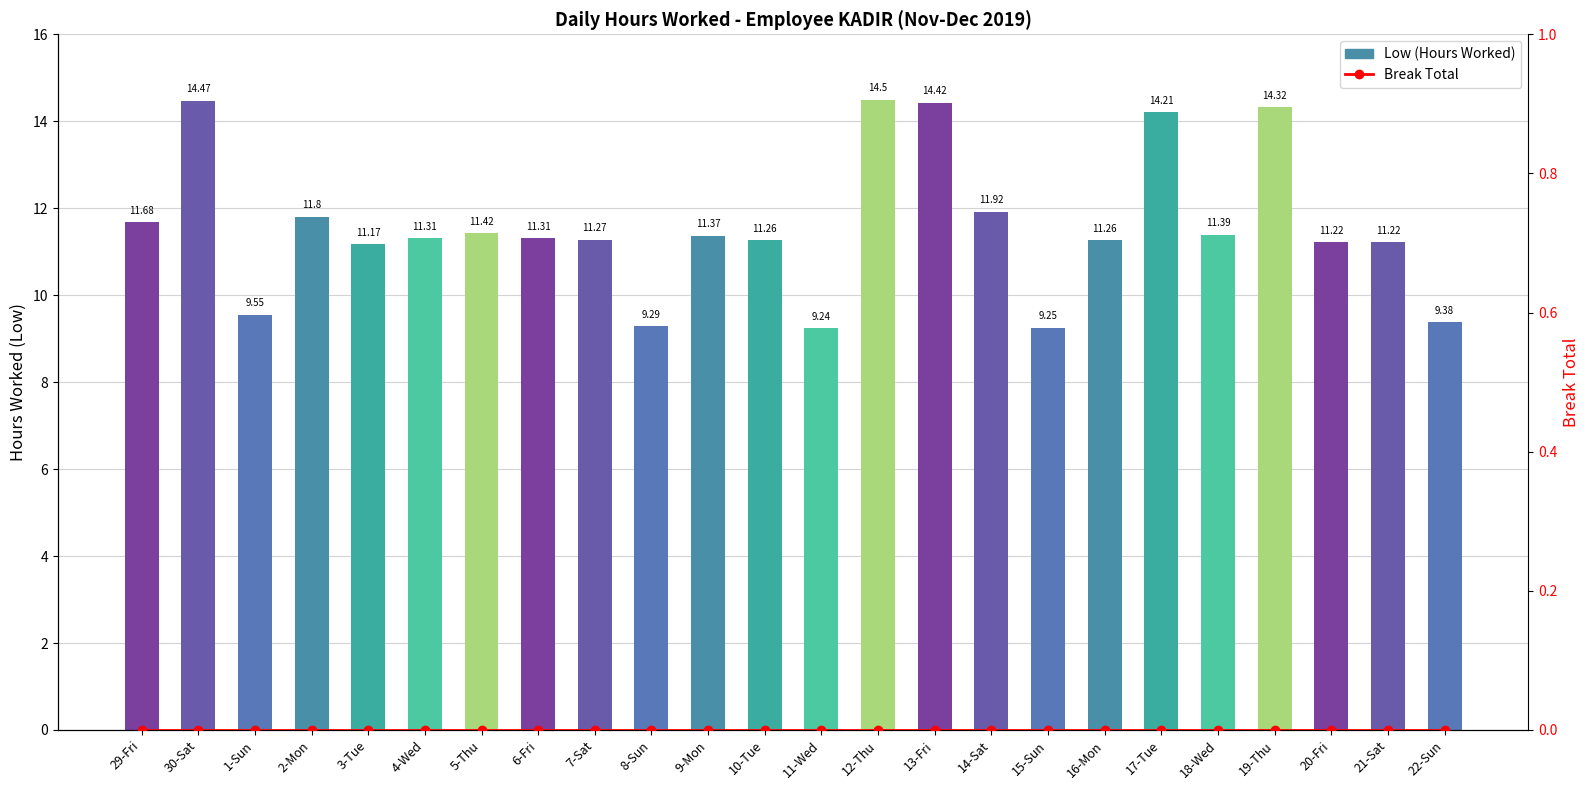

Which label corresponds to the largest value in the chart?

12-Thu